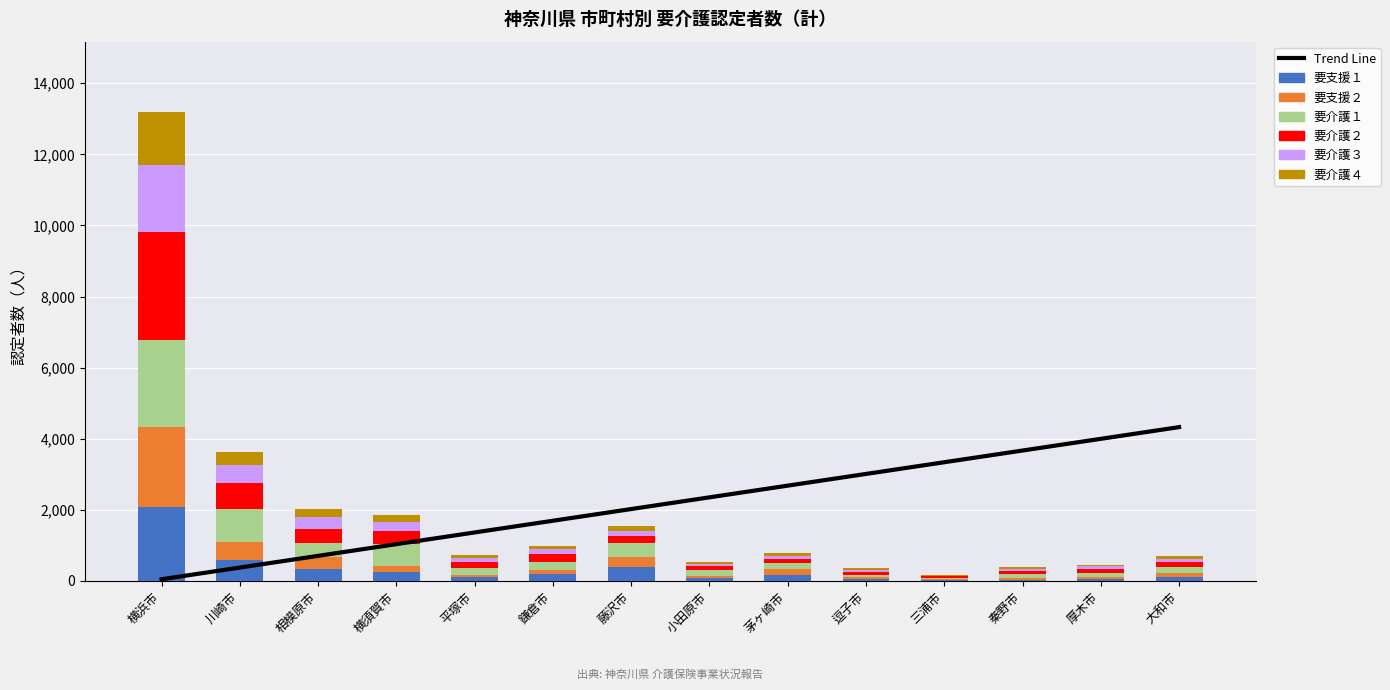

What is the difference between the second highest and second lowest values in the 要支援２ series?

467